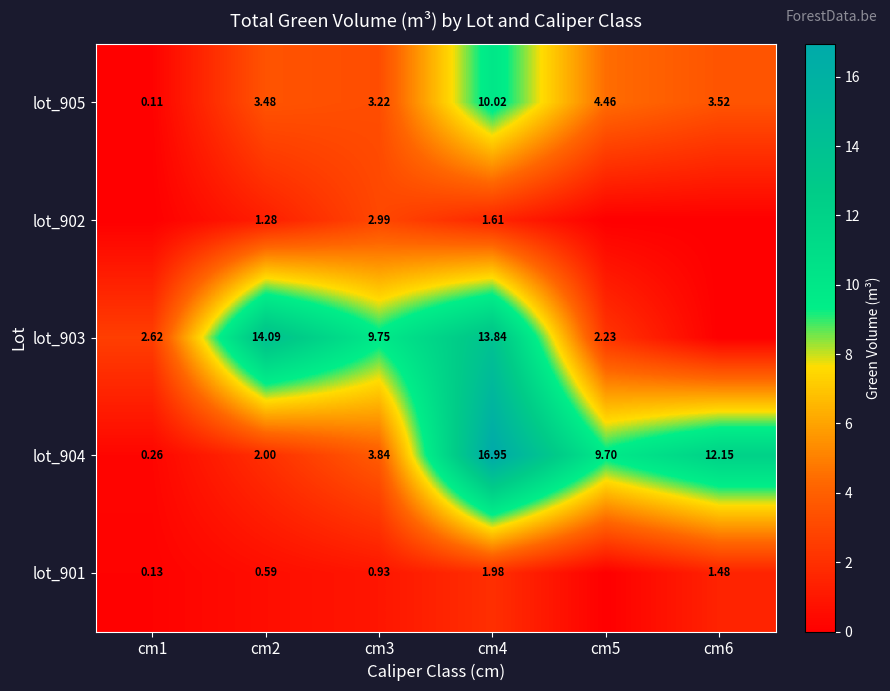

How many values in the lot_904 series are below 9?

3